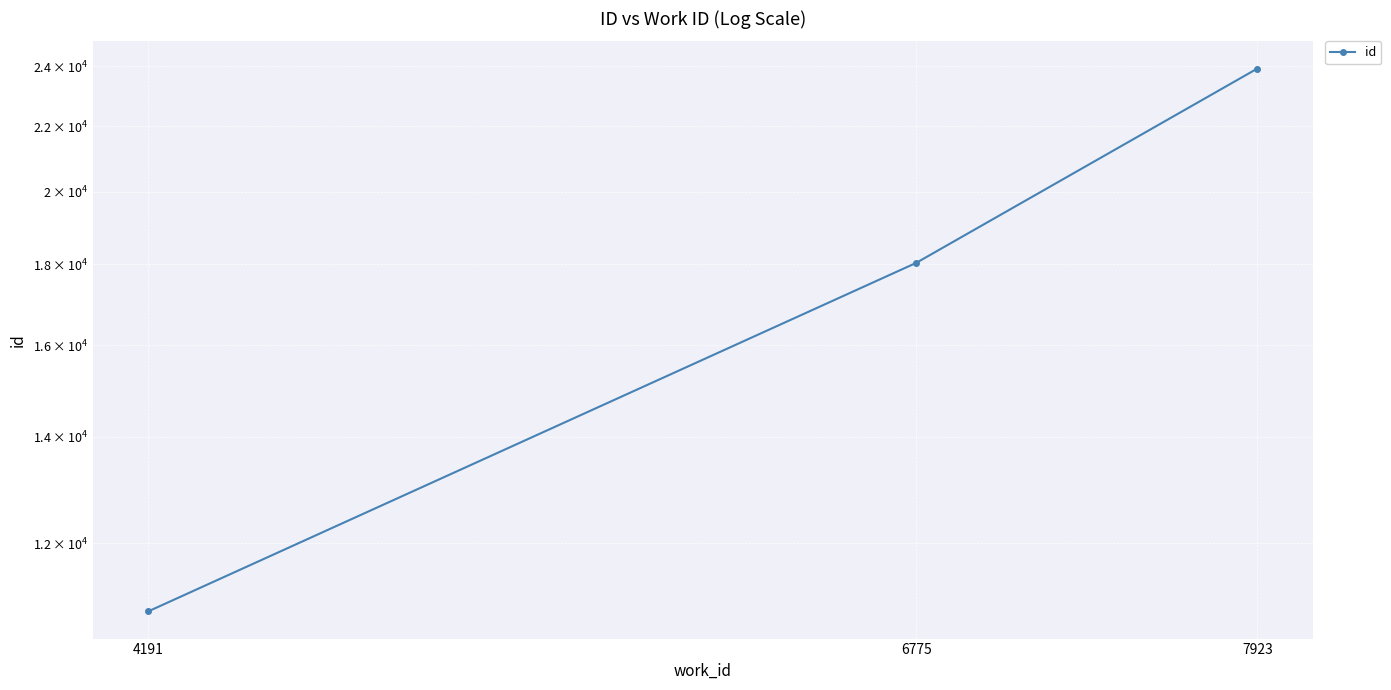

Between 4191 and 7923, which is larger?

7923